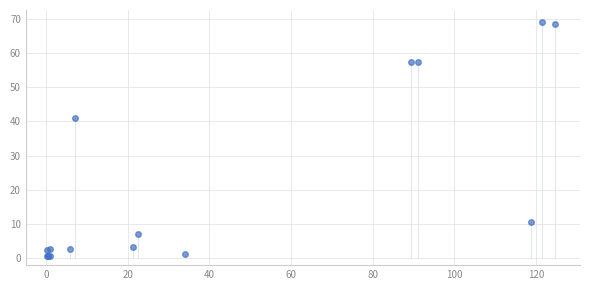

What Y value in the scatter plot is closest to 34?

41.0